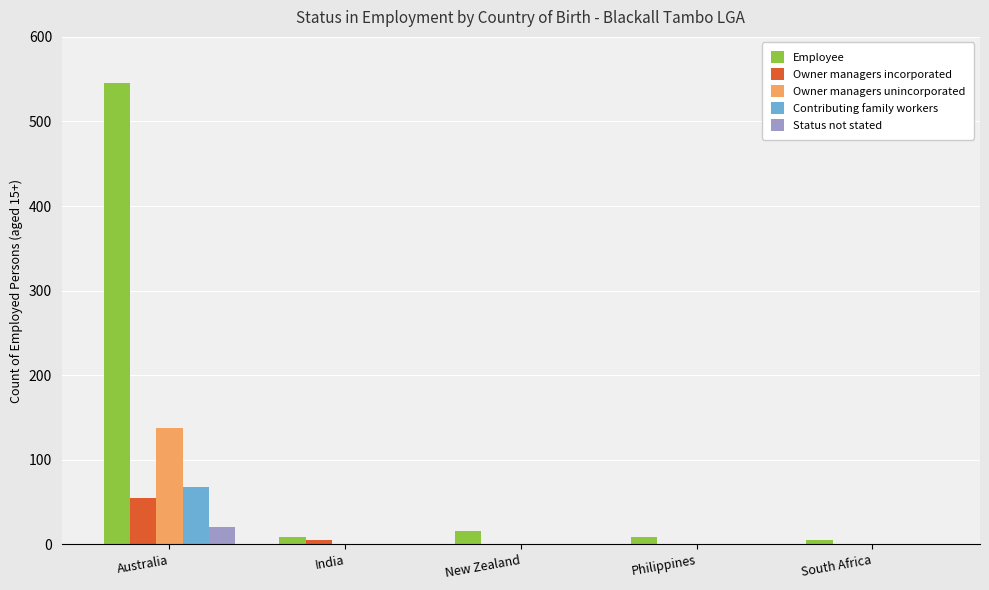

Between Australia and Philippines, which series saw the biggest shift?

Employee